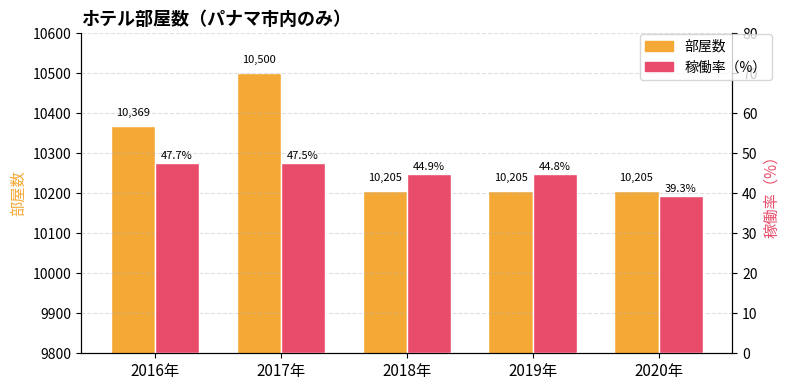

True or false: 部屋数 has a value of 10205.0 at 2019年.

True